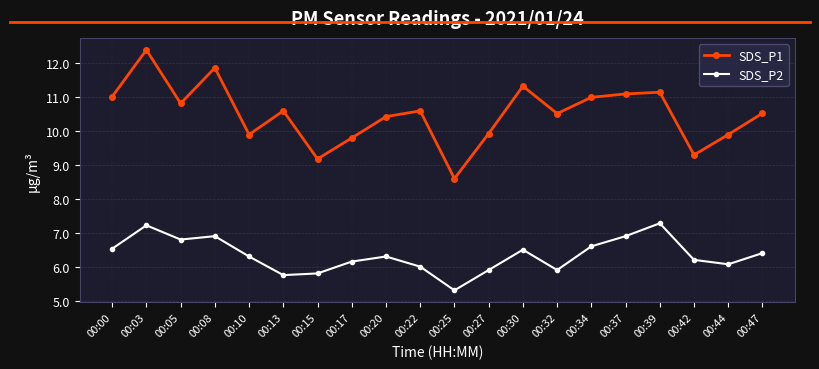

What is the minimum value shown in the chart?

5.3